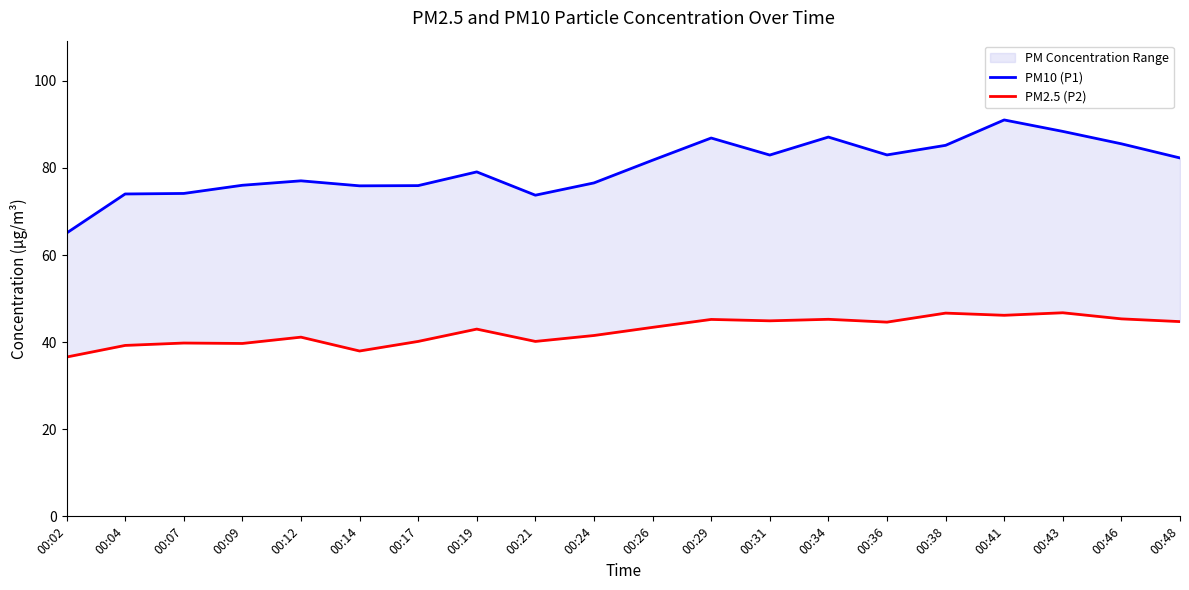

How many lines are shown in the chart?

2